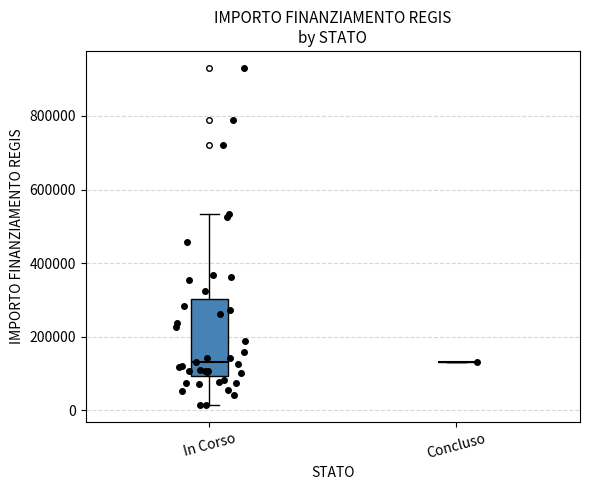

Comparing the boxes themselves (not the whiskers), which one is the tallest?

In Corso